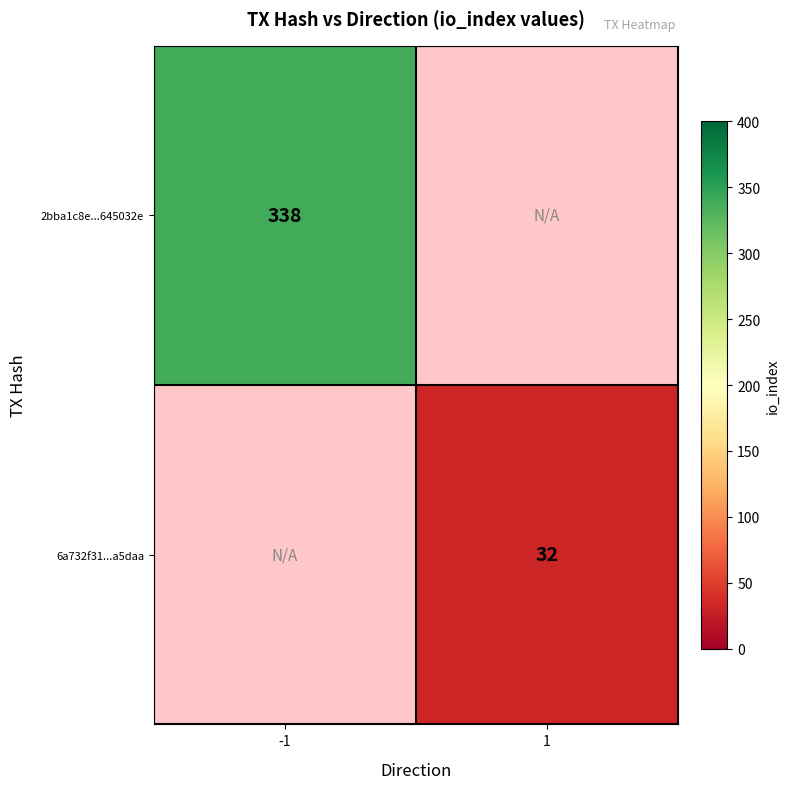

True or false: 6a732f31...a5daa has a value of 32 at 1.

True